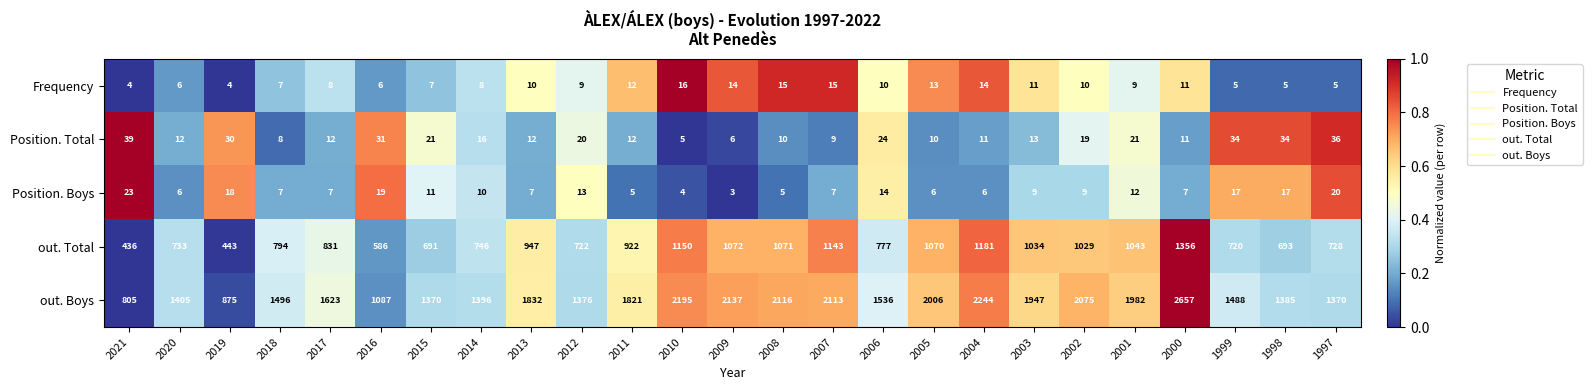

The Position. Total series shows 20 at 2012. True or false?

True